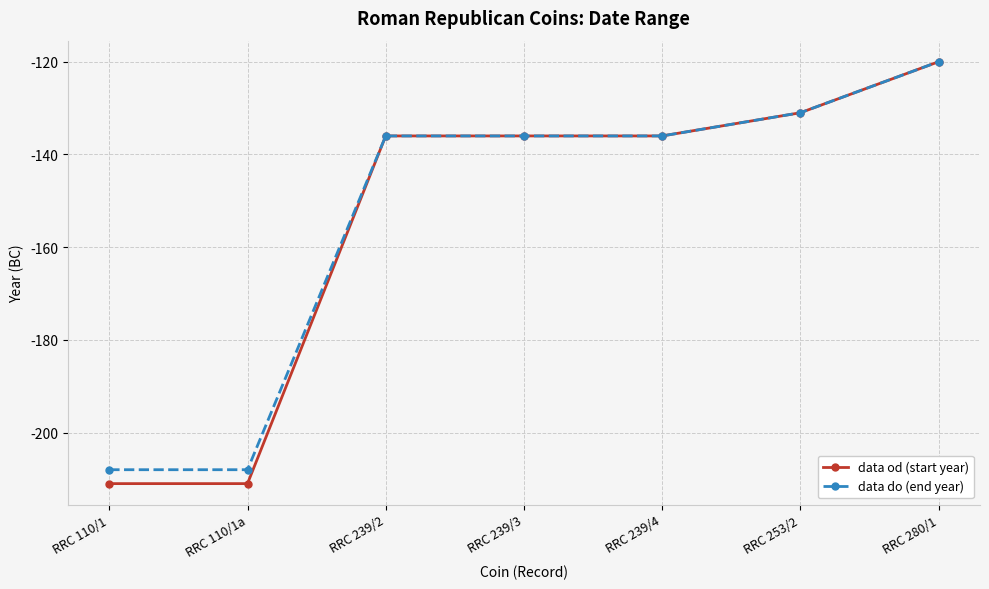

True or false: data do (end year) has a value of -136 at RRC 239/4.

True